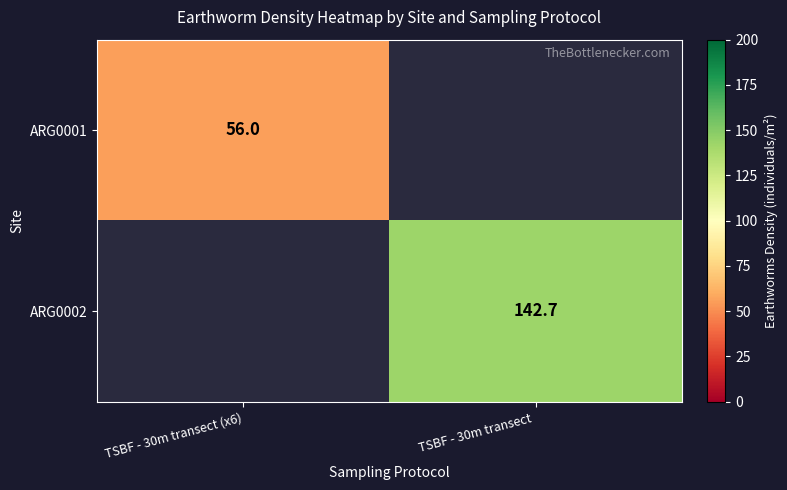

Is it true that ARG0002 equals 142.7 at TSBF - 30m transect ?

True